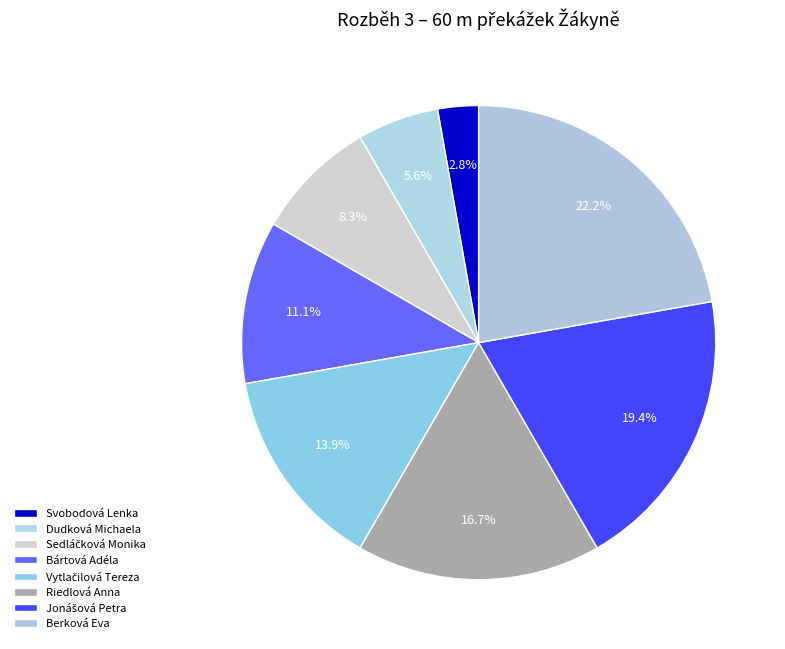

How many slices are in this pie chart?

8